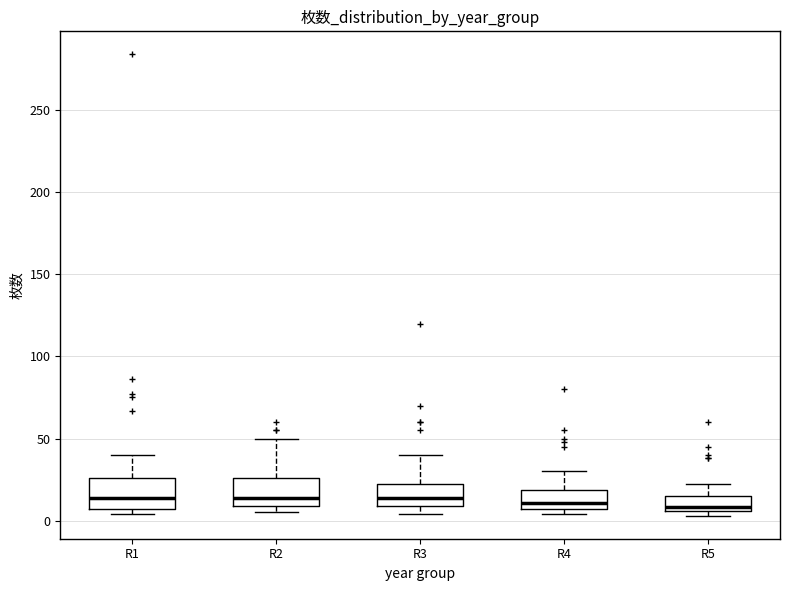

Where does the upper whisker of the box for R1 end on the y-axis? The values are not printed on the chart, so give them approximately, as read against the axis.

40